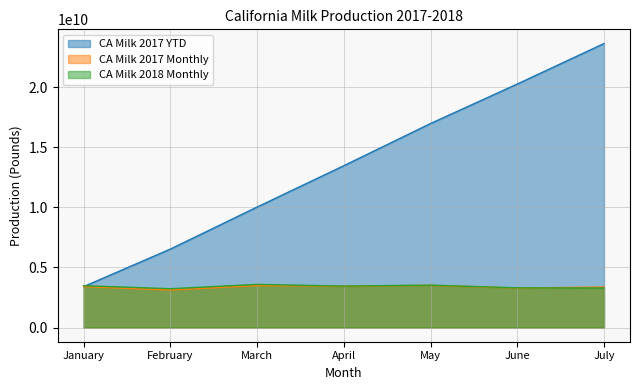

How many values in the CA Milk 2018 Monthly series exceed 3450435177?

3